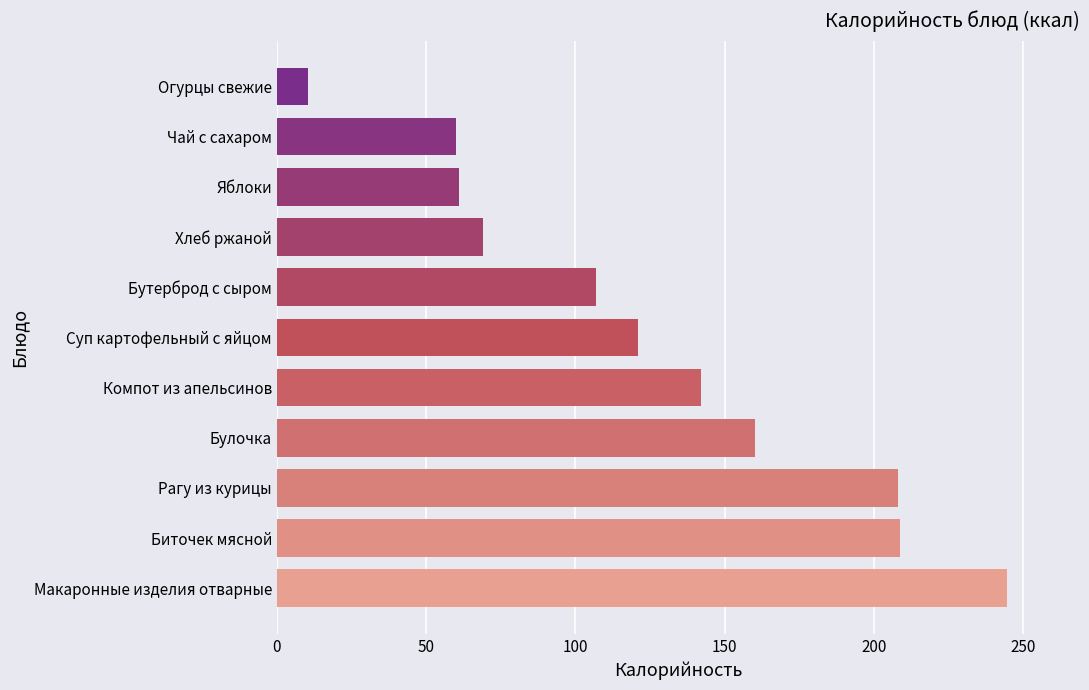

What is the smallest value displayed?

10.6